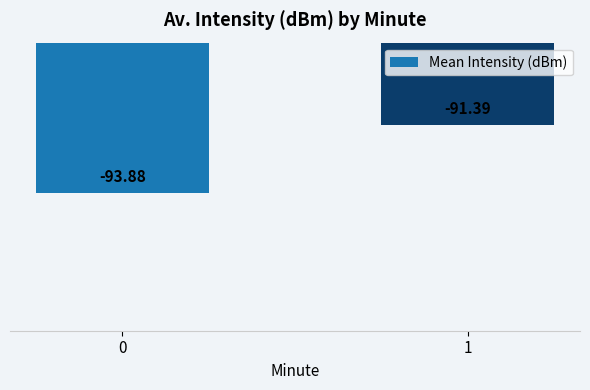

What is the average value?

-92.6